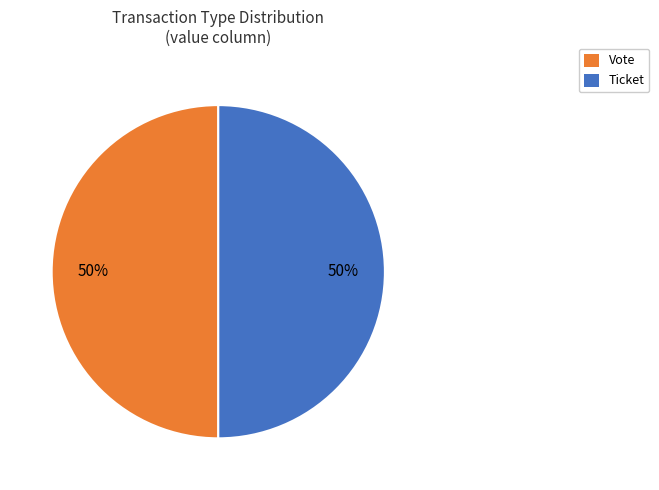

Do Ticket and Vote together represent more than half of the pie?

Yes